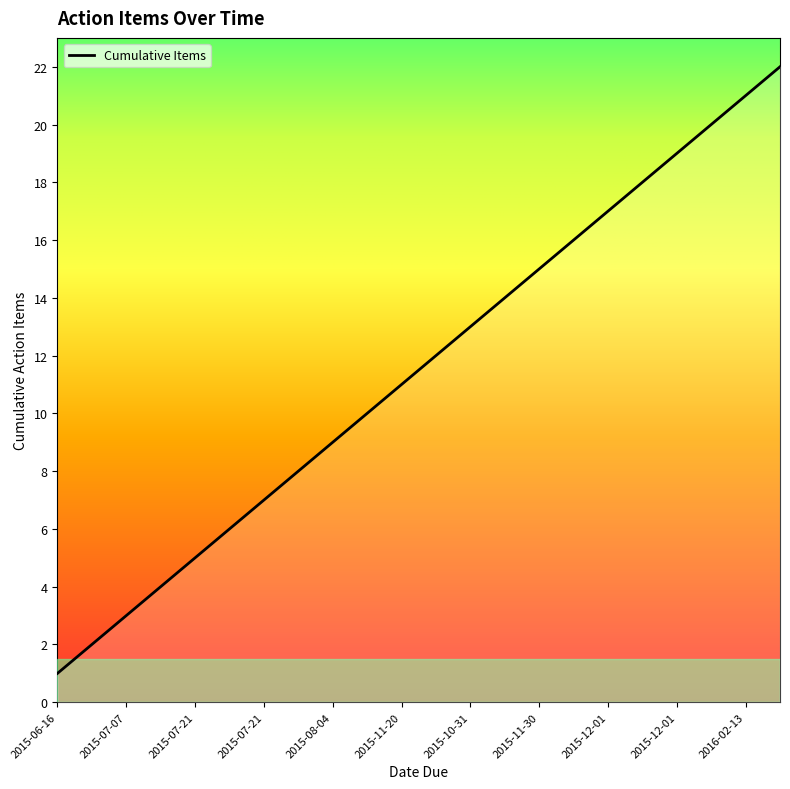

How many lines are shown in the chart?

1